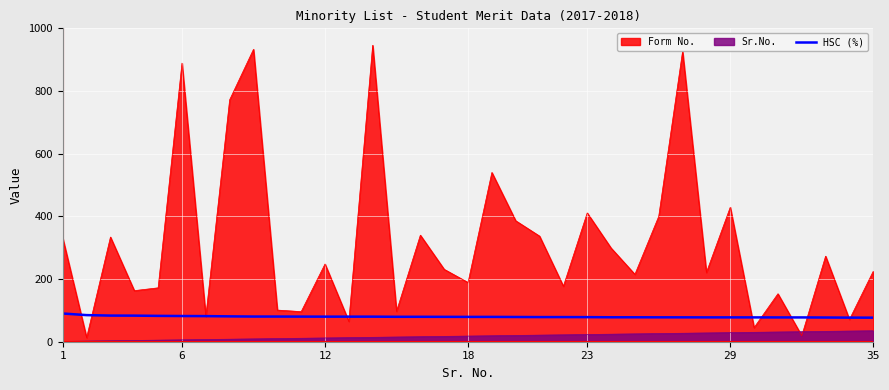

What is the difference between the highest and lowest values at 35?

190.0